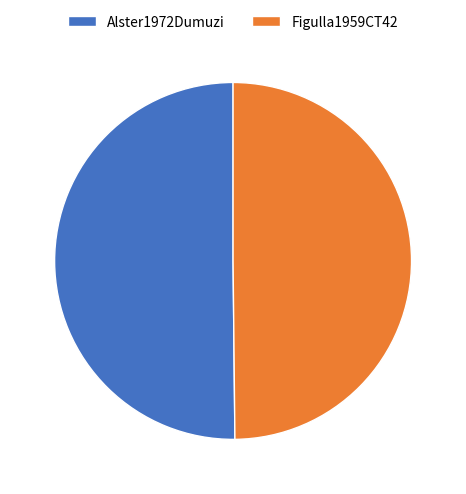

How many slices are in this pie chart?

2